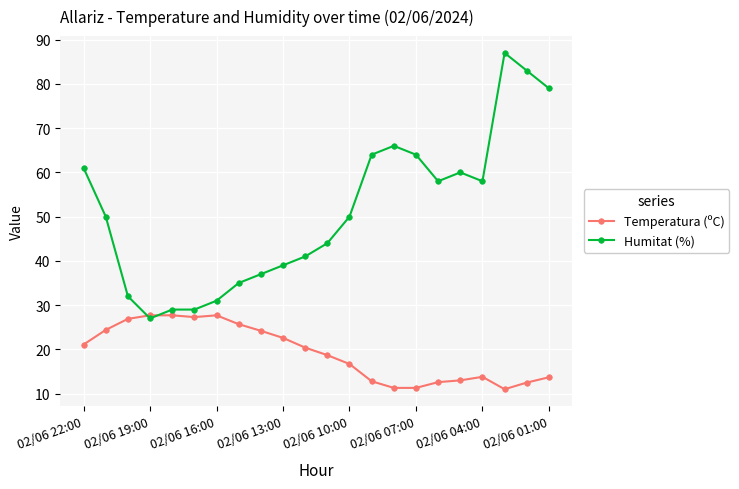

After their last crossing, which series has the higher values: Humitat (%) or Temperatura (ºC)?

Humitat (%)